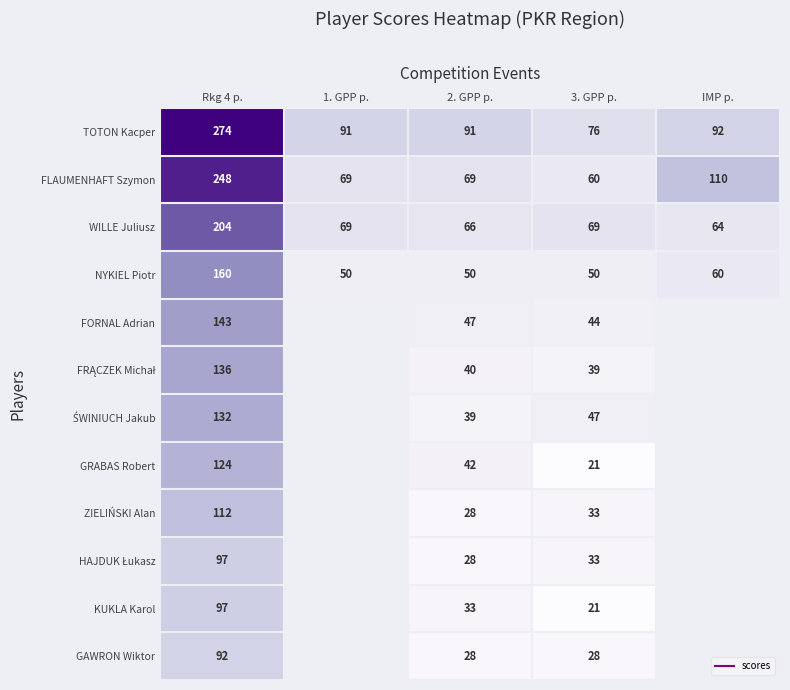

Rank the series by their average value, from lowest to highest.

NYKIEL Piotr, FORNAL Adrian, FRĄCZEK Michał, ŚWINIUCH Jakub, GRABAS Robert, ZIELIŃSKI Alan, HAJDUK Łukasz, KUKLA Karol, GAWRON Wiktor, WILLE Juliusz, FLAUMENHAFT Szymon, TOTON Kacper